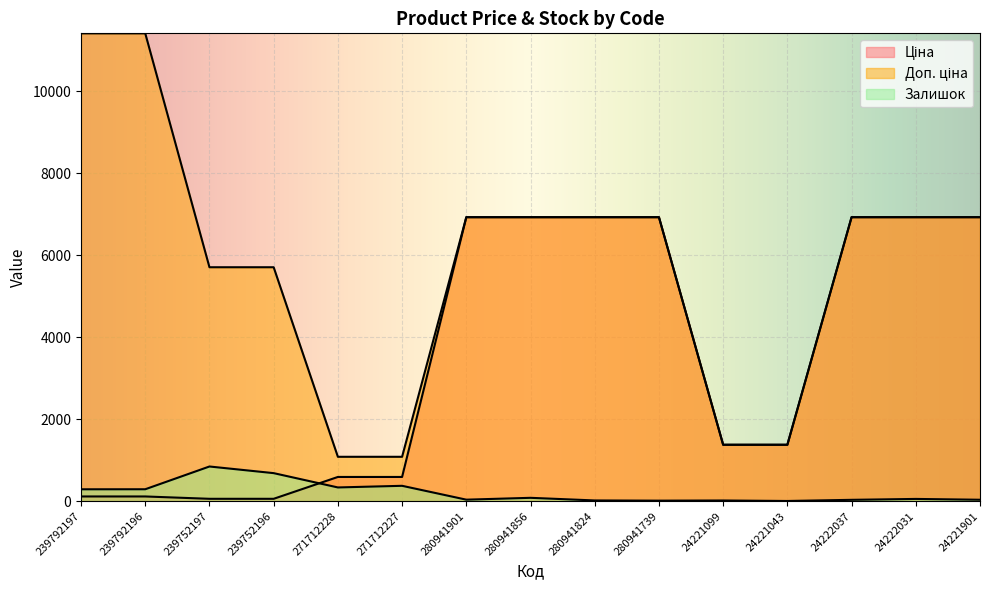

At how many categories does at least one series exceed 9723?

2